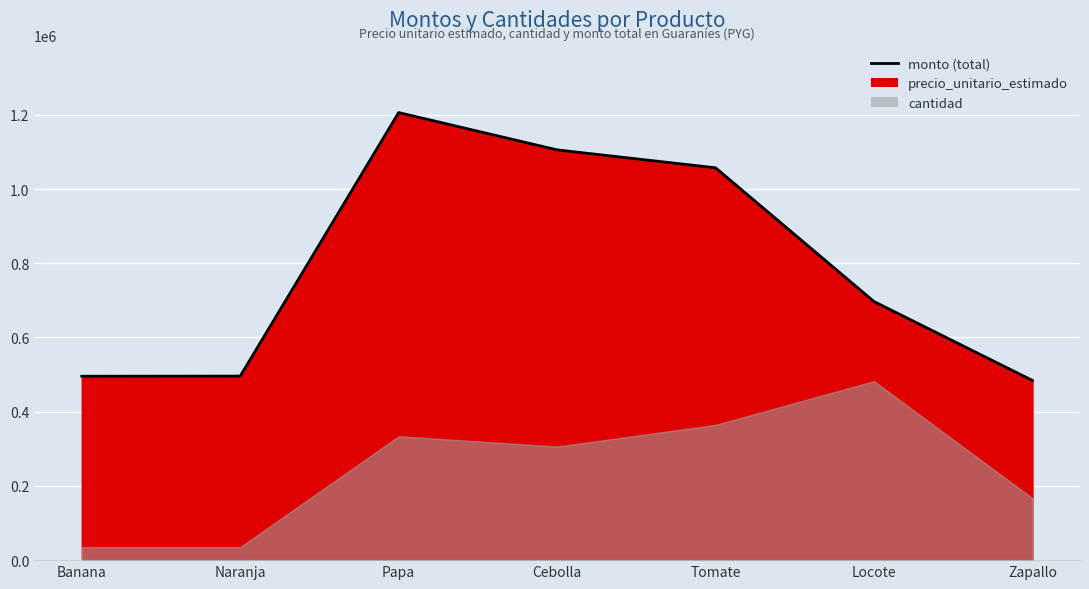

What is the label of the 1st point from the left?

Banana